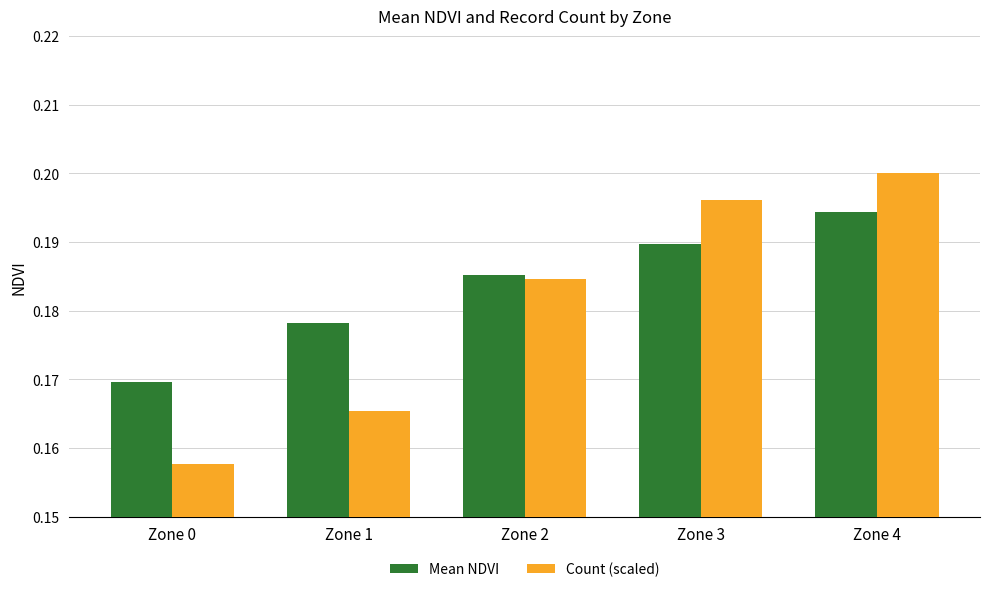

How many series are shown in this chart?

2